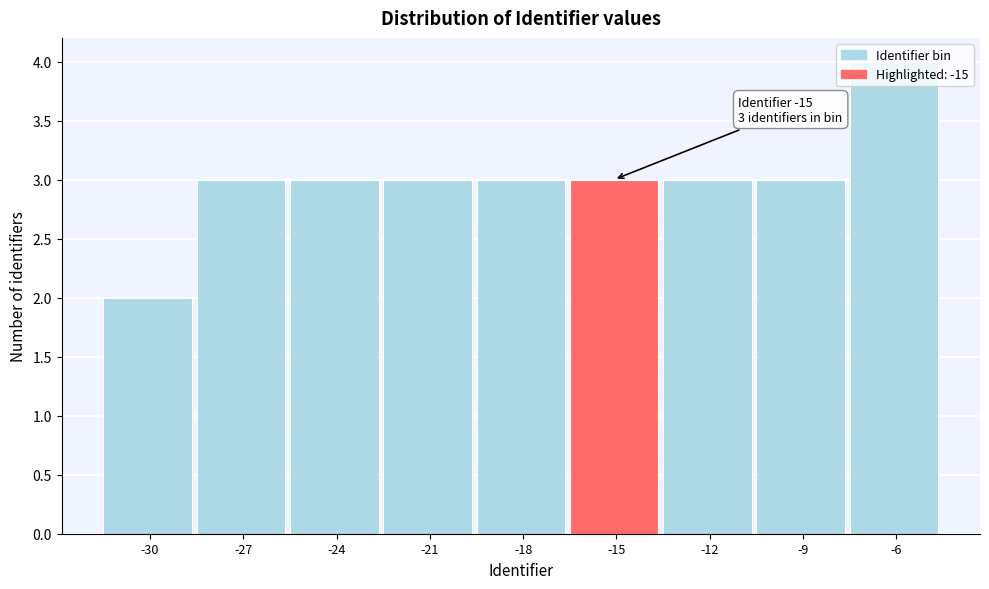

What is the sum of all values?

27